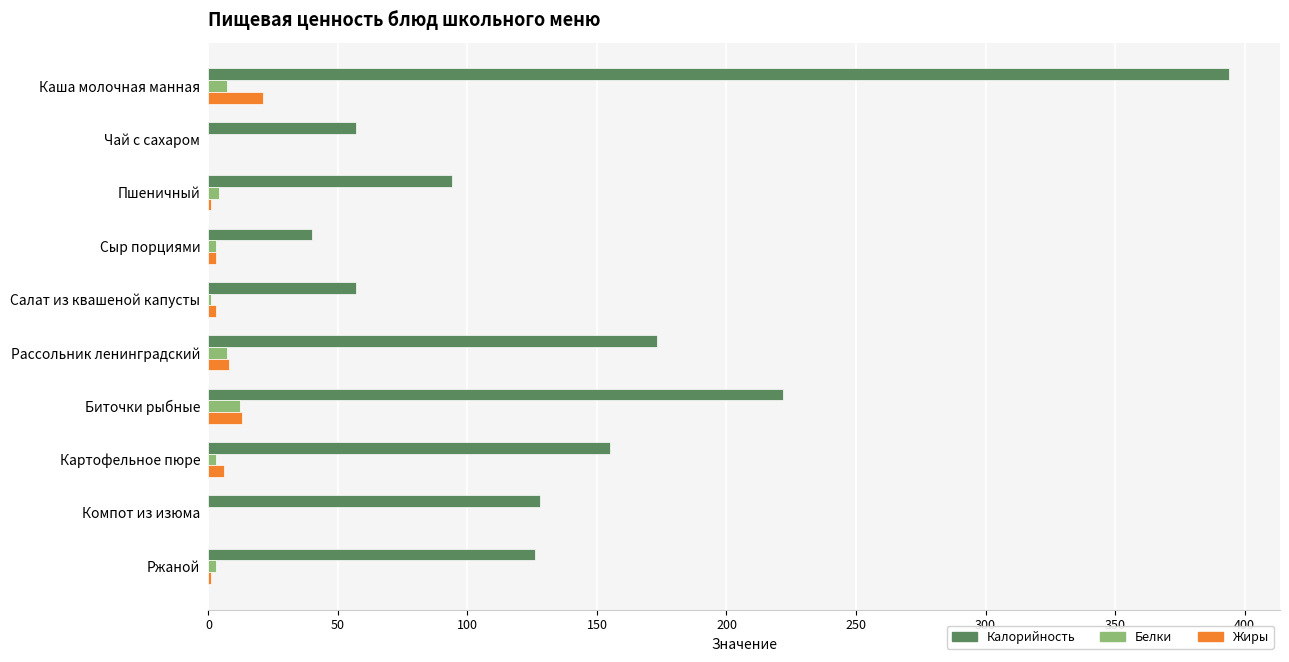

What is the sum of all Белки values?

40